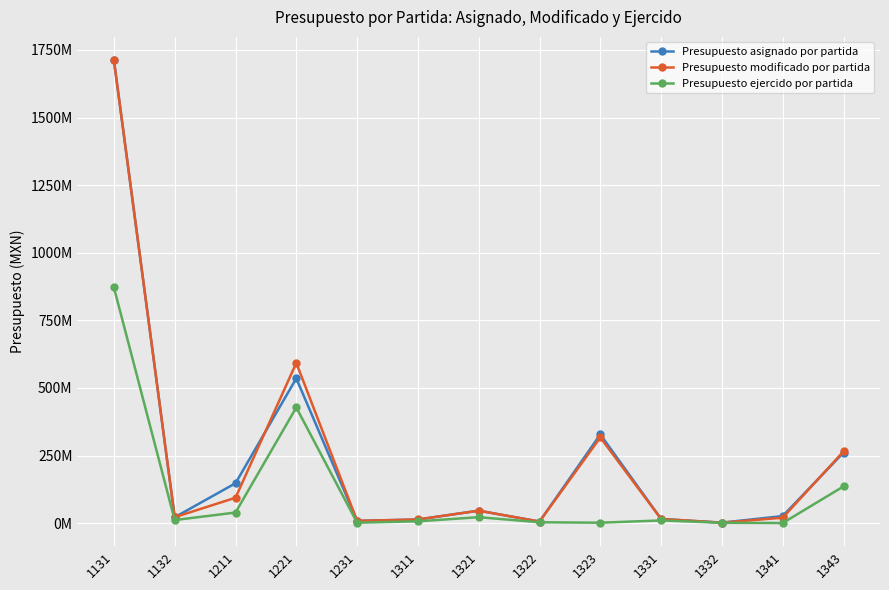

At 1132, list the series in order from largest to smallest.

Presupuesto modificado por partida, Presupuesto asignado por partida, Presupuesto ejercido por partida